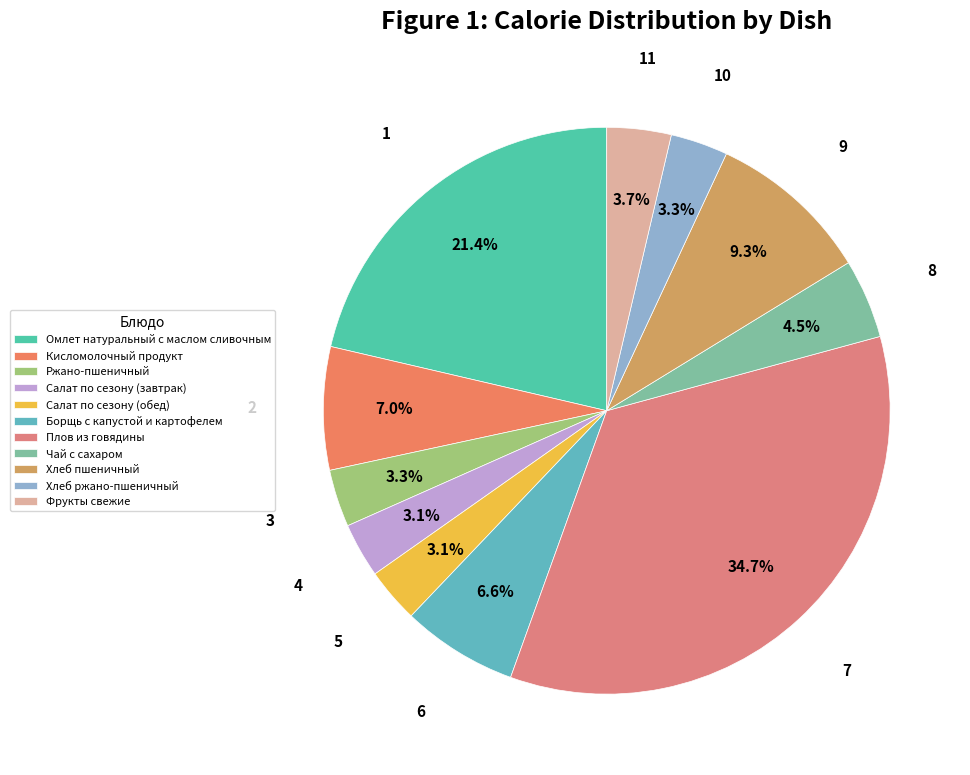

Which slice is the smallest?

Салат по сезону (завтрак)